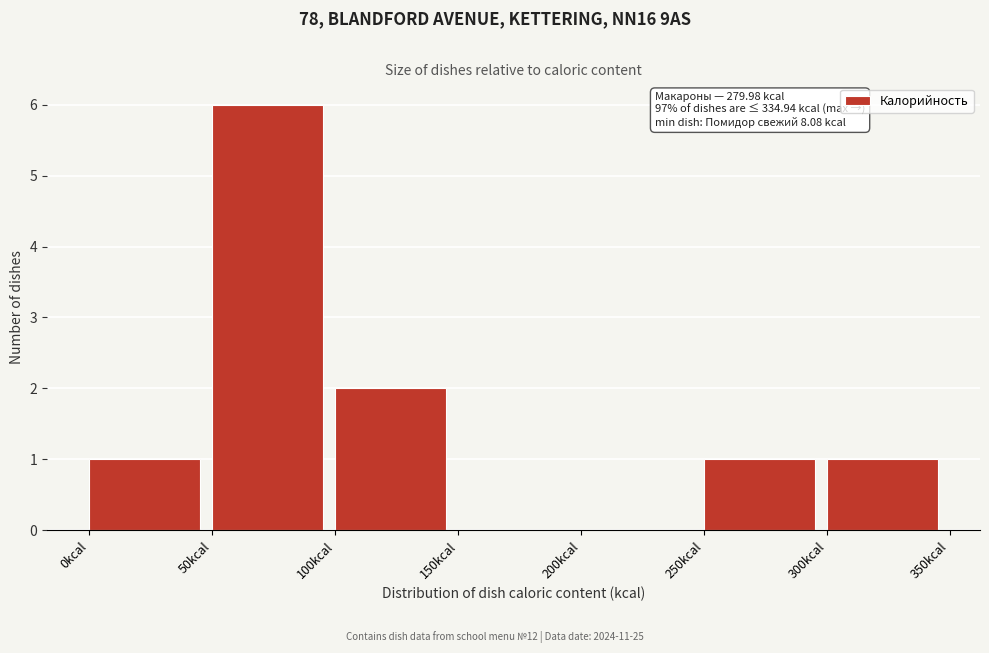

Which range on the x-axis has the tallest bar?

50 to 100